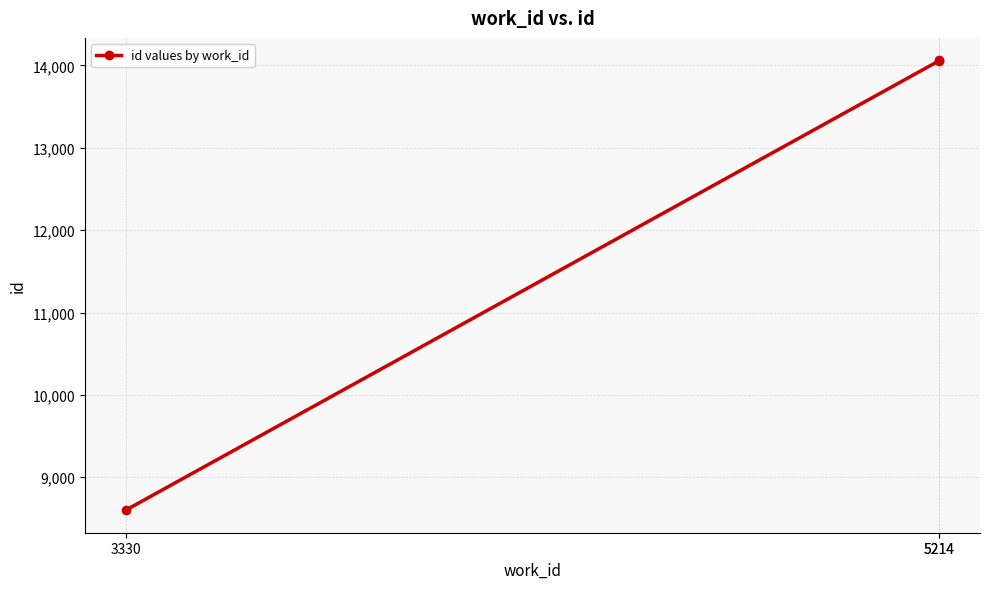

What is the value of the 2nd point from the left?

14058